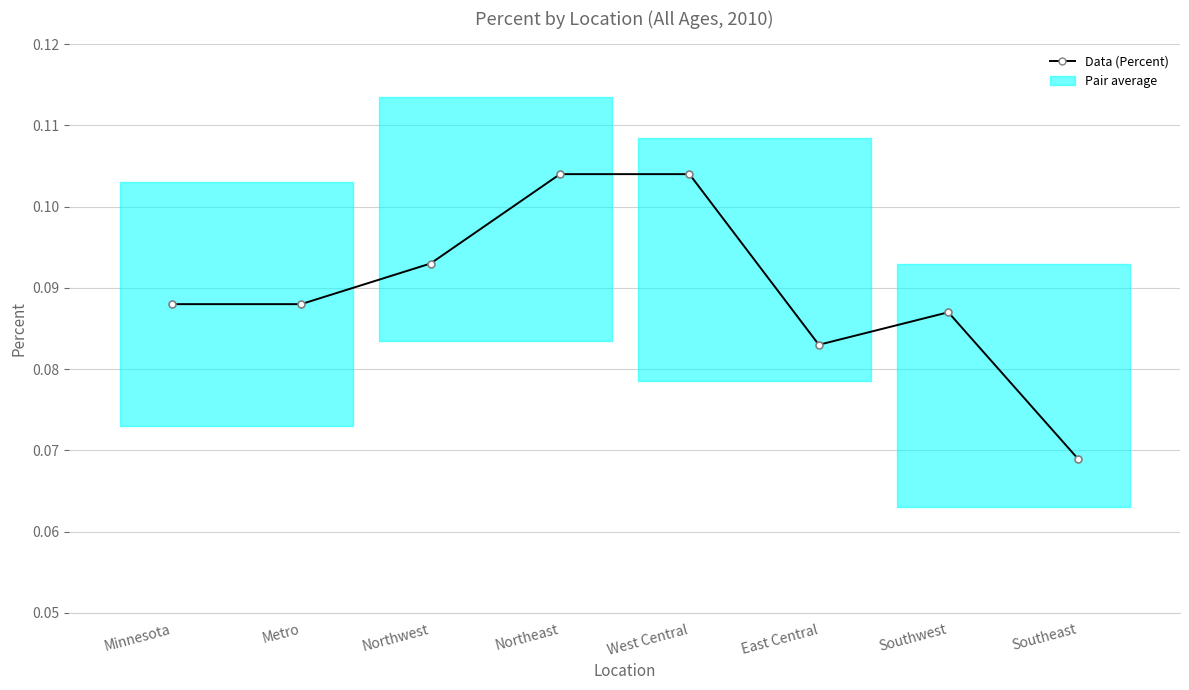

List the labels in order of value, largest first.

Northeast, West Central, Northwest, Minnesota, Metro, Southwest, East Central, Southeast